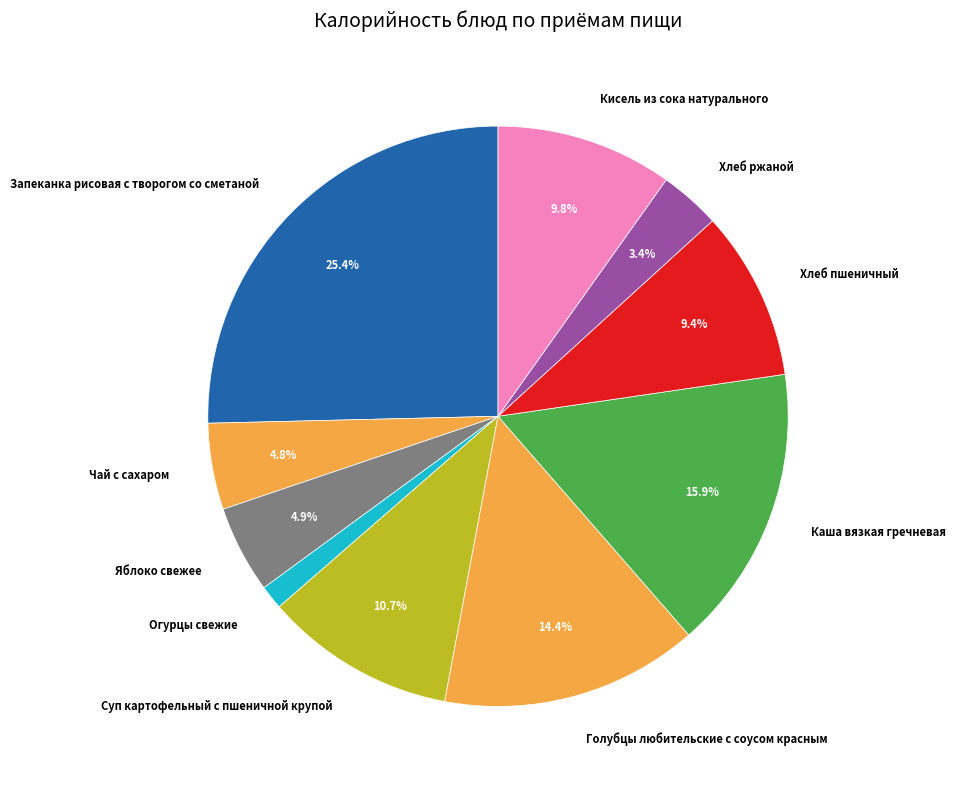

True or false: Кисель из сока натурального accounts for 21% of the total.

False